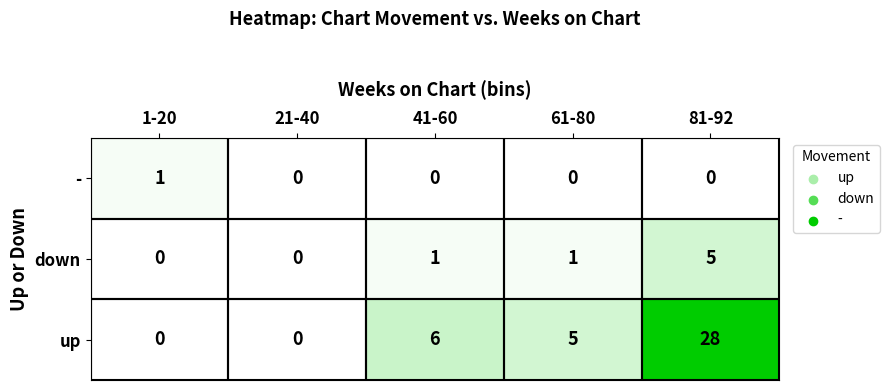

What is the difference between the highest and lowest values at 41-60?

6